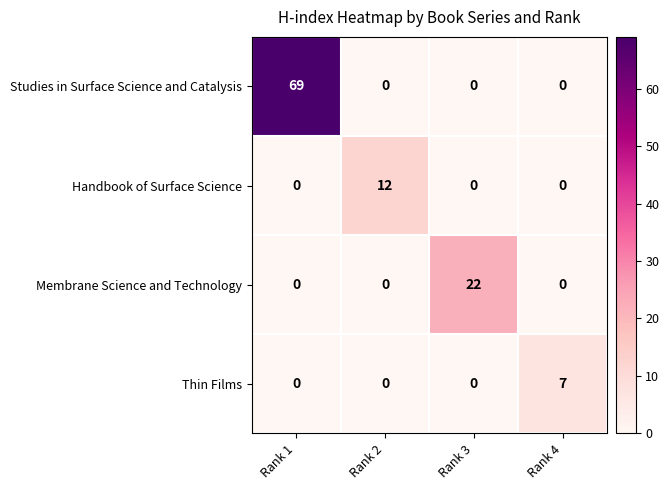

Is the value of Handbook of Surface Science at Rank 2 greater than the value of Thin Films at Rank 3?

Yes